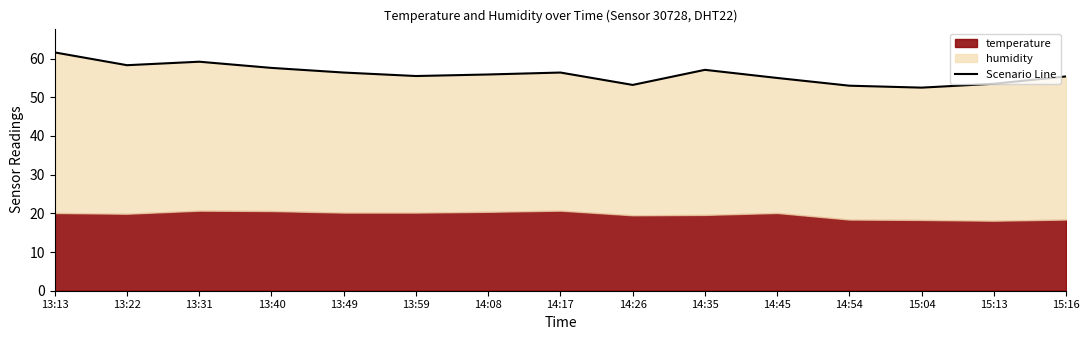

Read the value at 13:22.

58.3